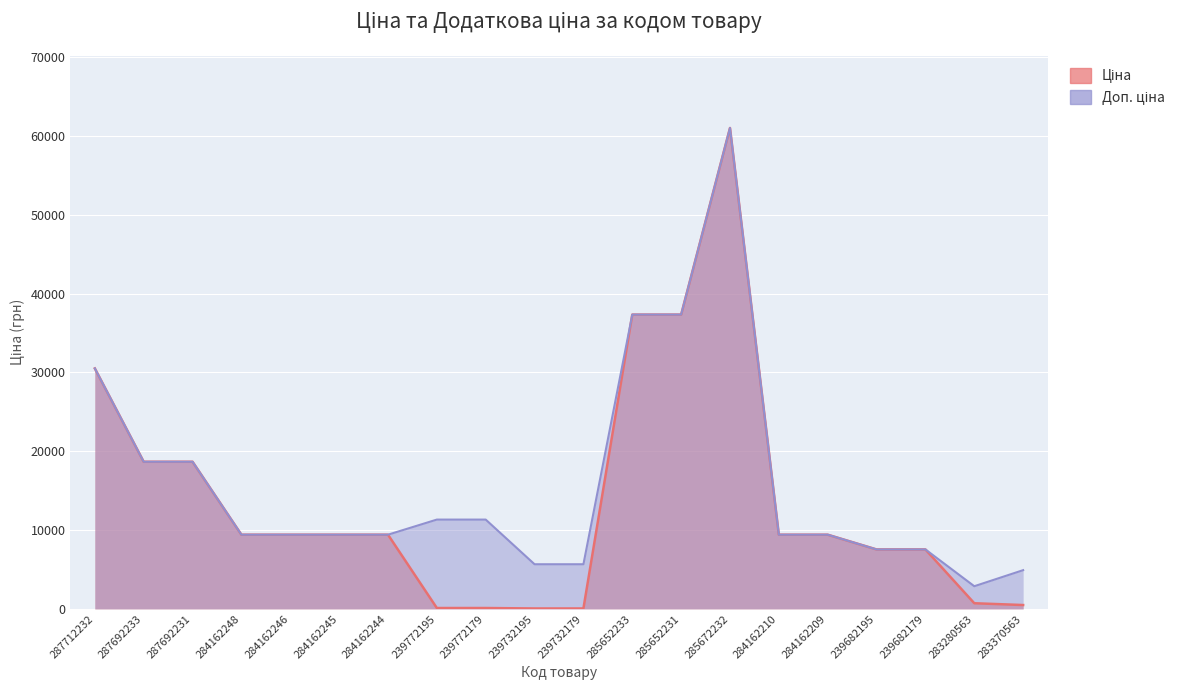

How many values in the Ціна series are below 9416?

8